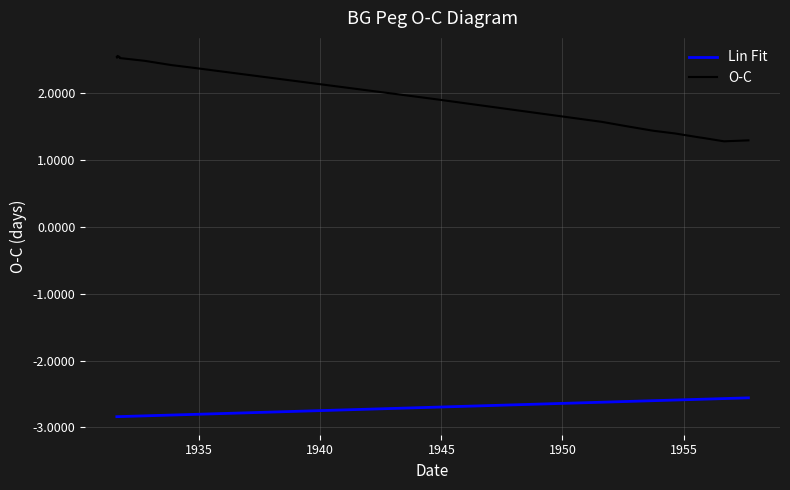

What is the difference between the maximum and minimum values in the Lin Fit series?

0.3